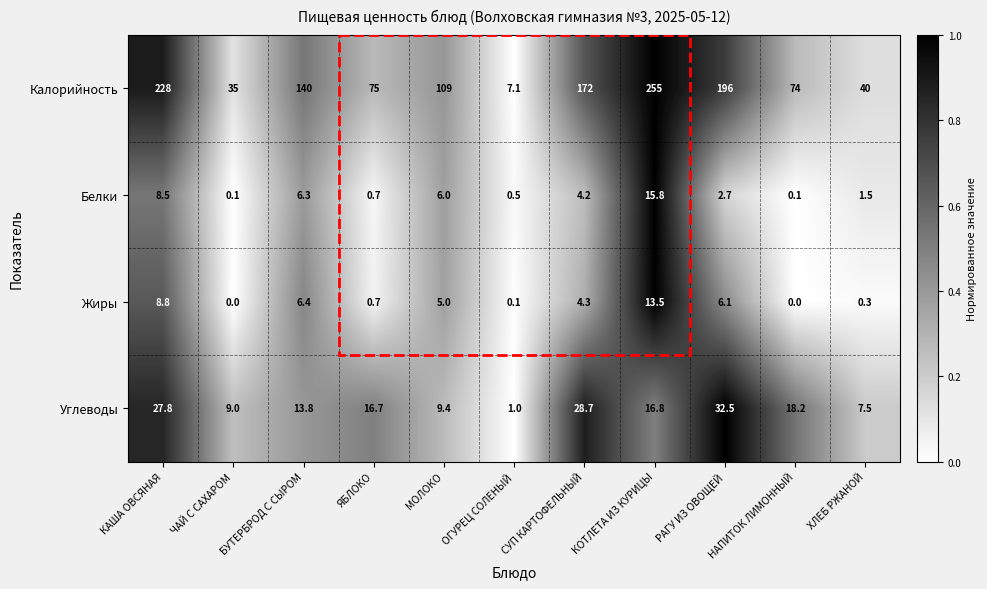

What is the average value of the Жиры series?

4.1